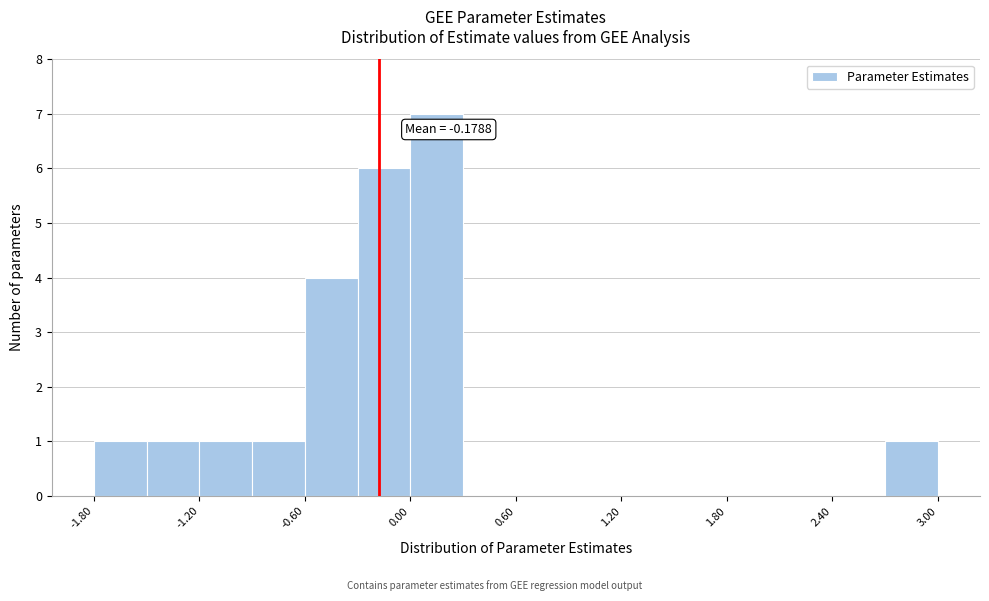

Around what value on the x-axis is the tallest bar? Give the approximate position of its centre, as read against the axis.

0.2